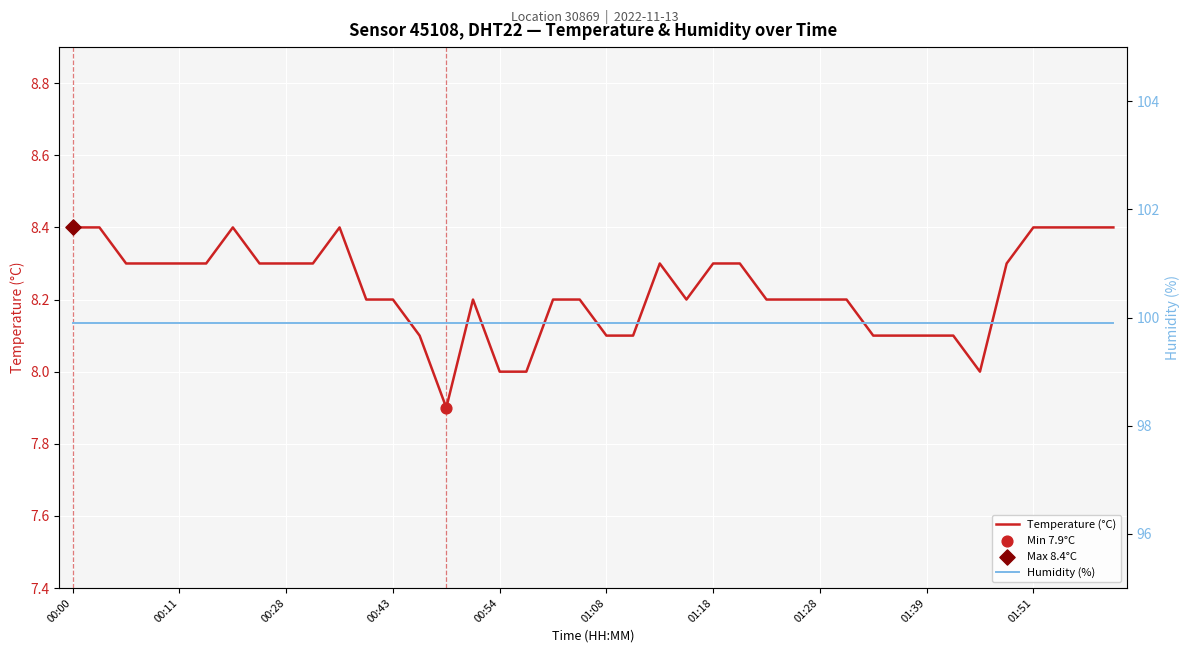

Which series contains the highest Y value?

Humidity (%)